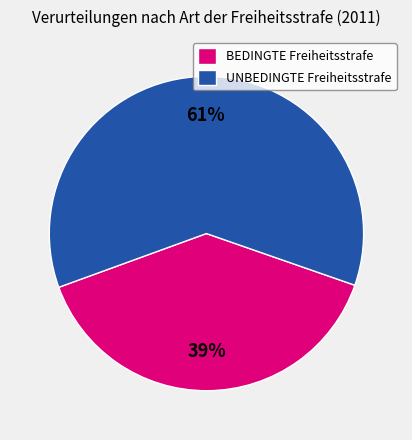

What is the smallest slice in the pie chart?

BEDINGTE Freiheitsstrafe